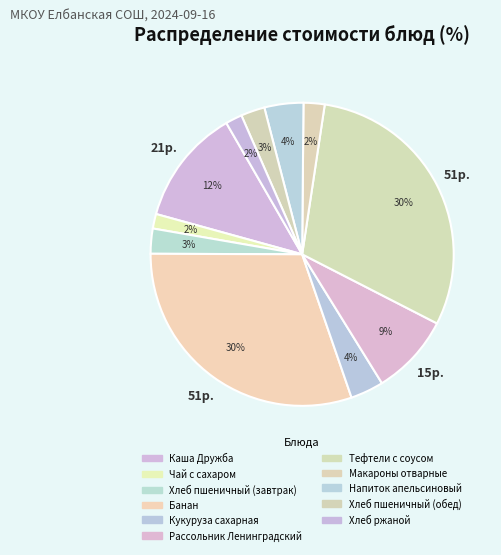

What is the change in value from Хлеб пшеничный (завтрак) to Хлеб пшеничный (обед)?

-0.2